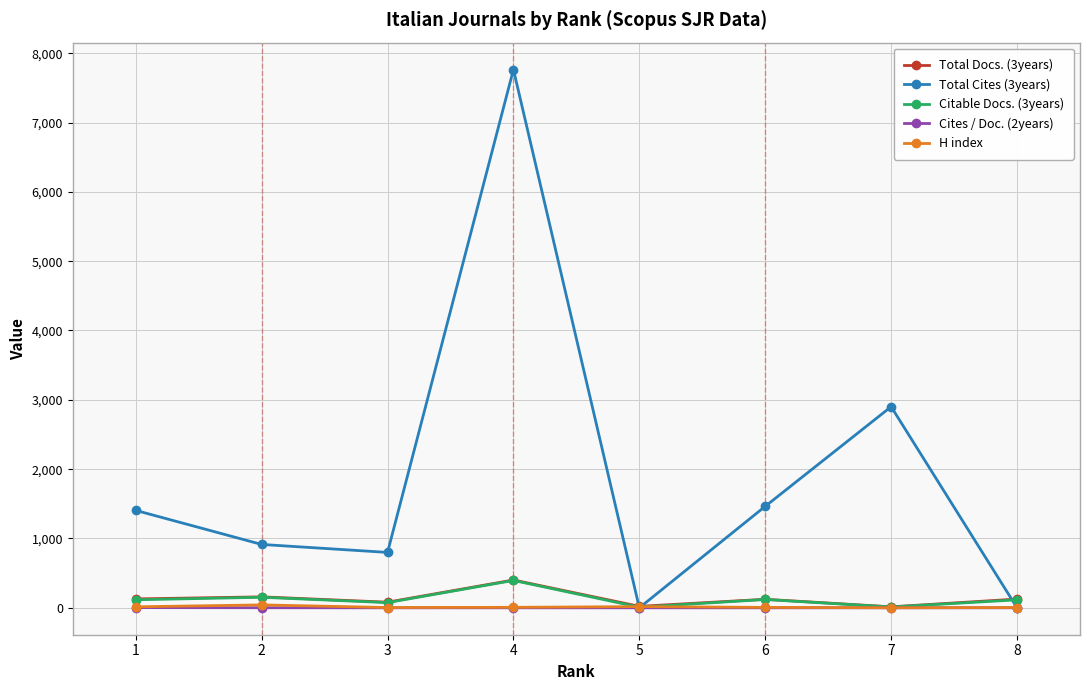

How many lines are shown in the chart?

5